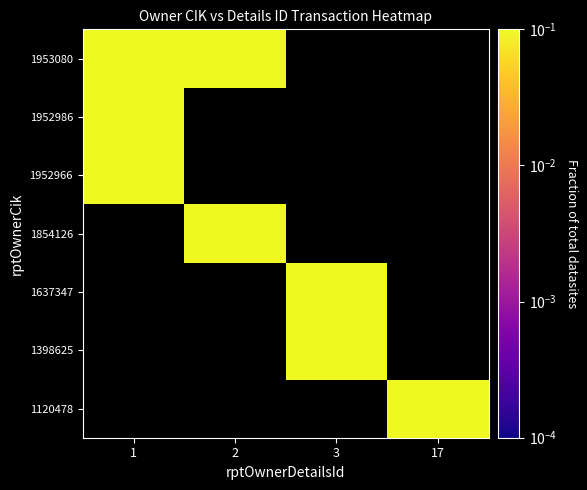

Which label corresponds to the smallest value in the chart?

17